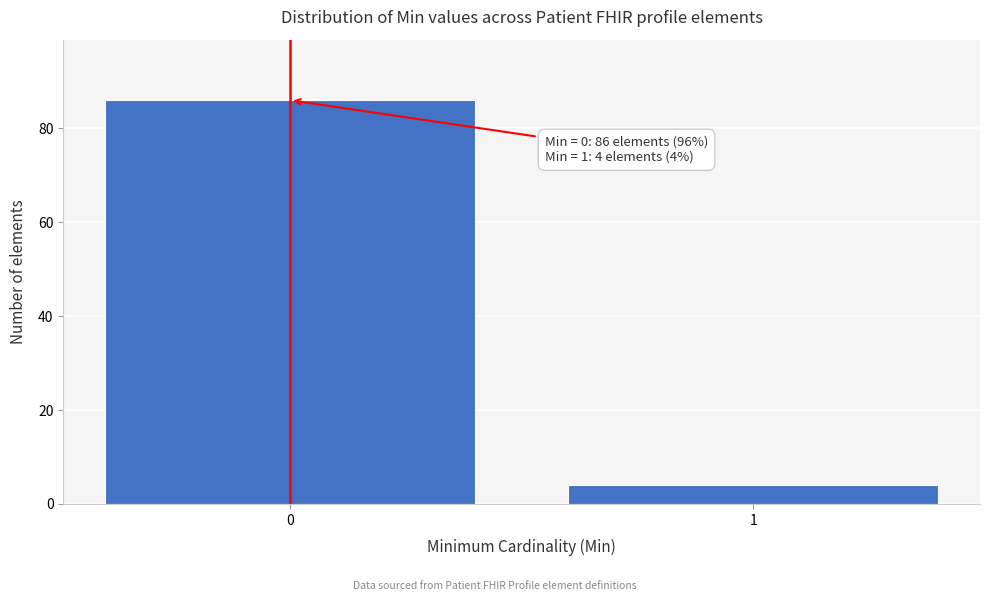

Reading left to right, what are all the values shown in this chart?

0=86	1=4